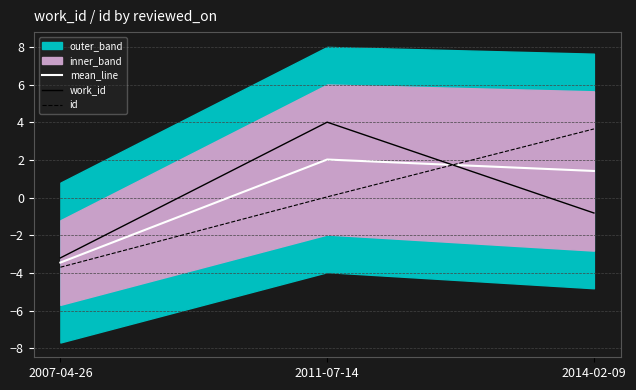

What position from the left is 2011-07-14?

2